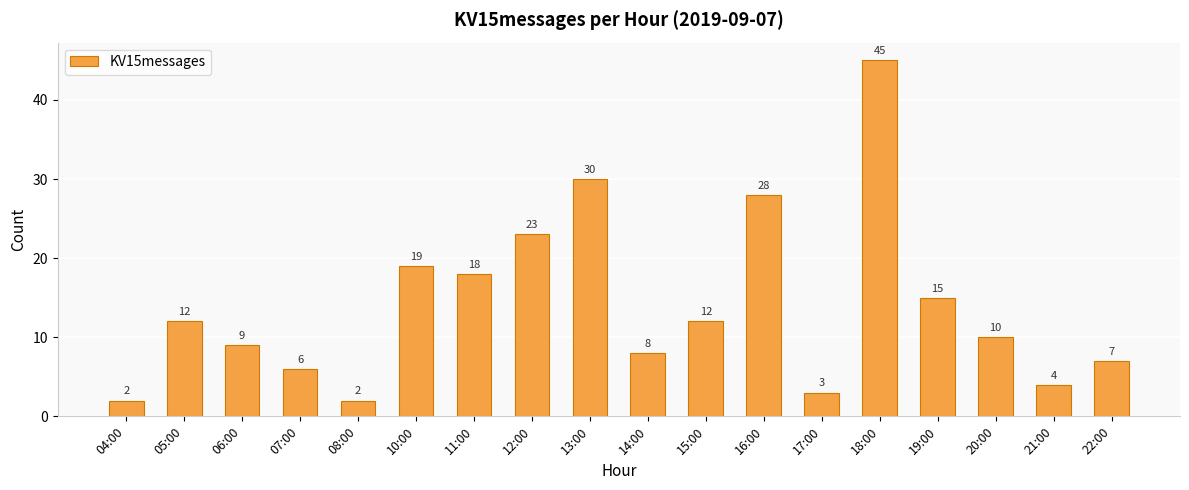

The value at 12:00 is 23. True or false?

True